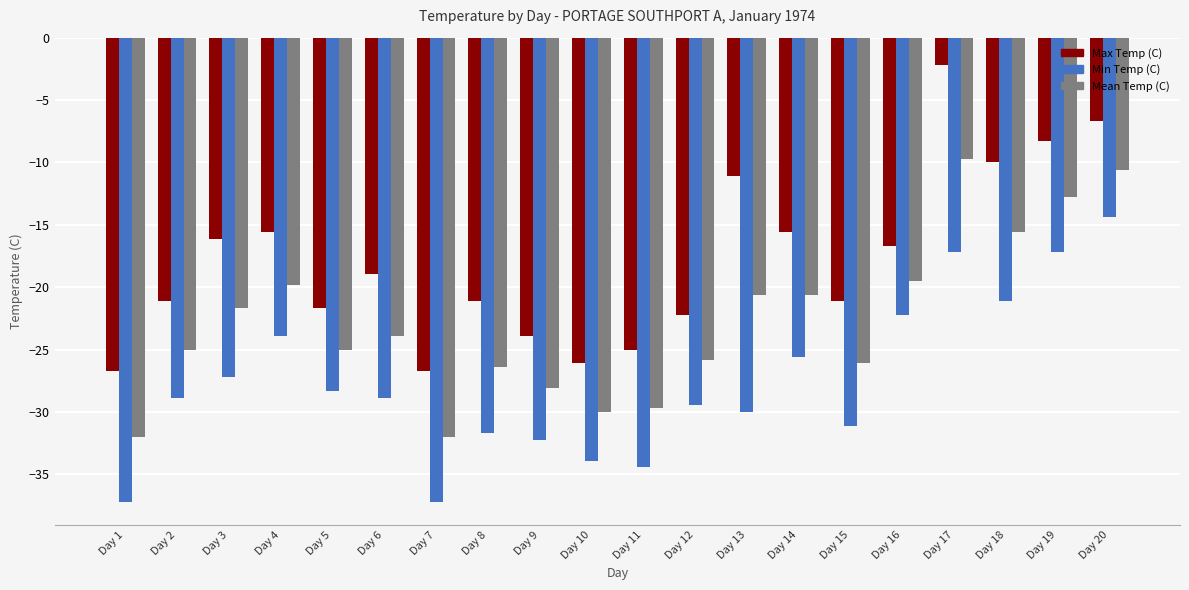

How many groups of bars are there?

20